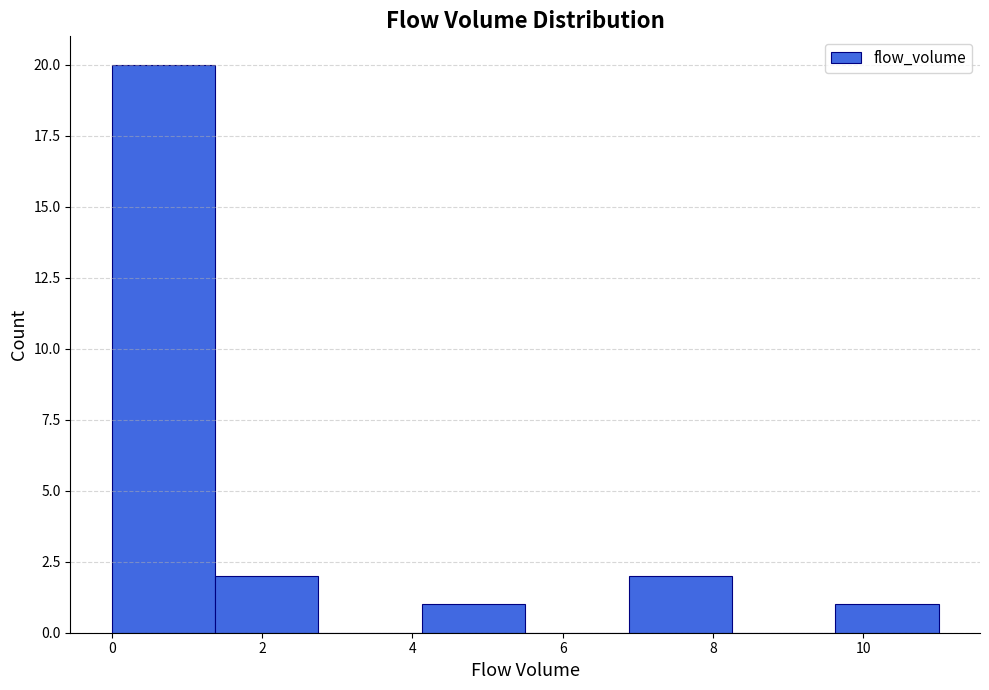

Which range on the x-axis has the tallest bar?

0.0 to 1.4